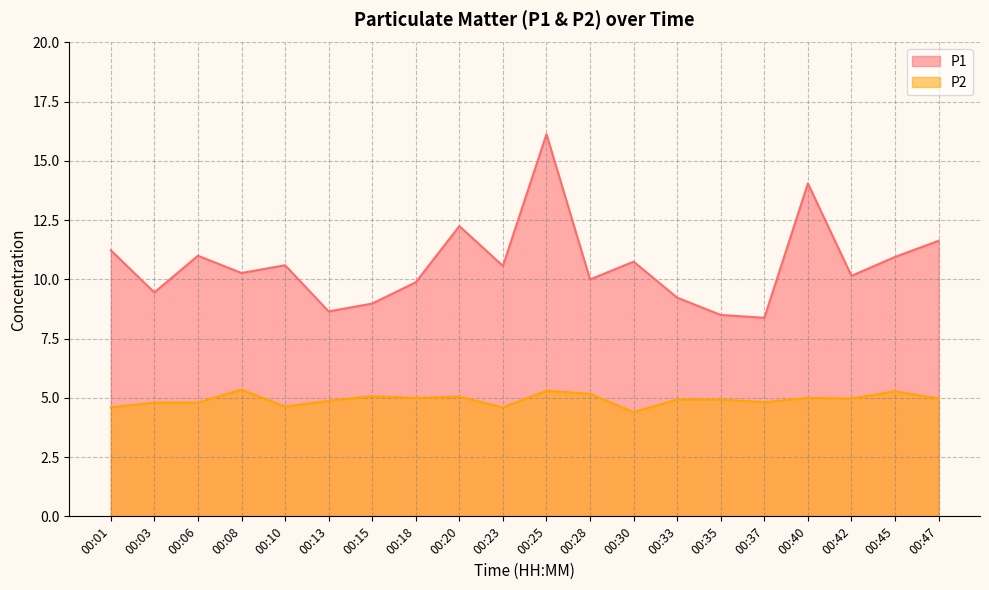

What is the average value of the P1 series?

10.6